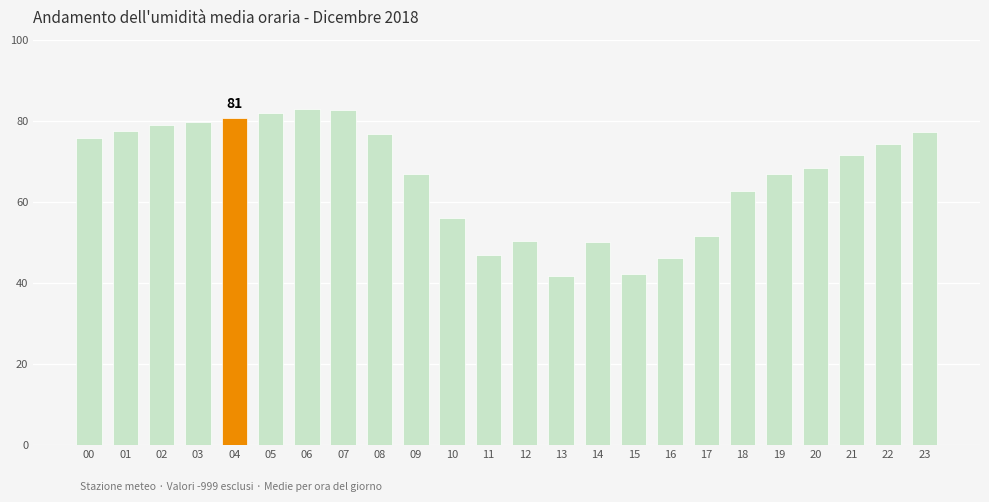

How many bars are there in total?

24